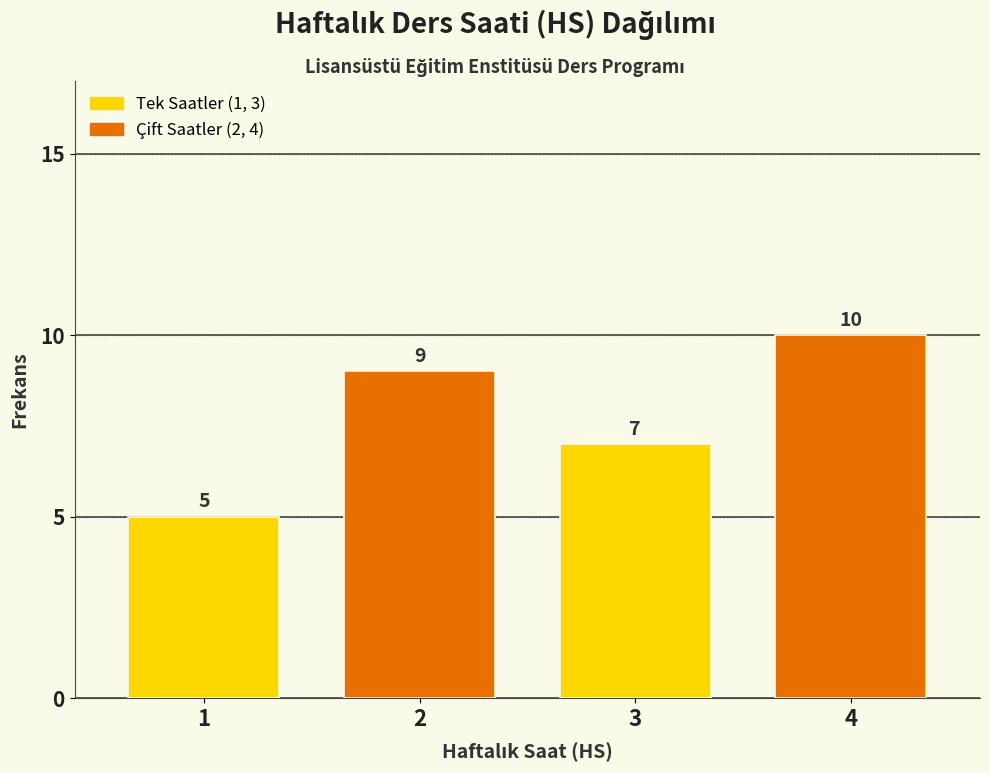

Reading right to left, what are all the values shown in this chart?

4=10	3=7	2=9	1=5